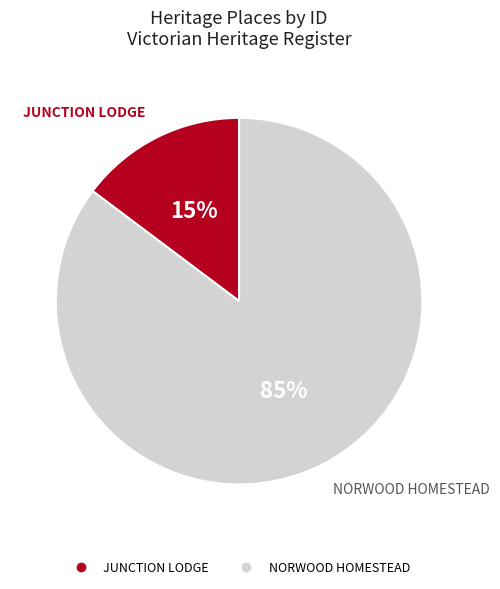

Is the sum of NORWOOD HOMESTEAD and JUNCTION LODGE greater than half?

Yes